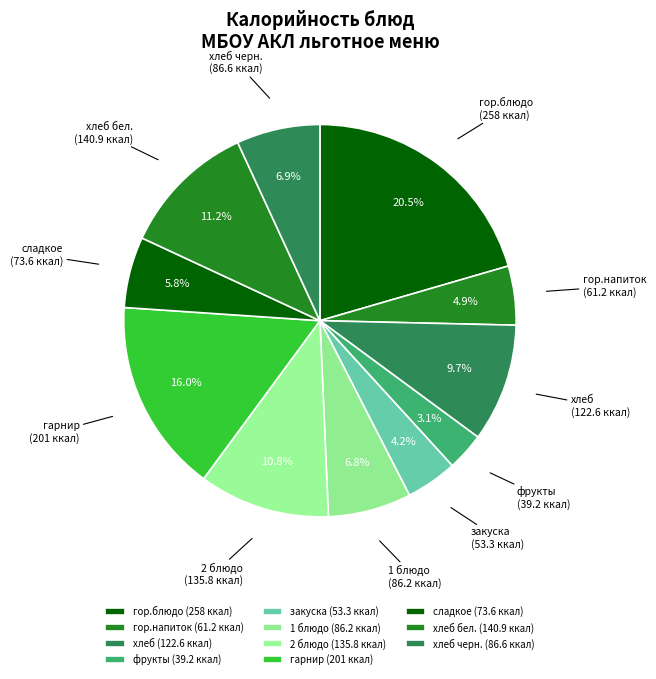

Count the number of slices in the pie.

11